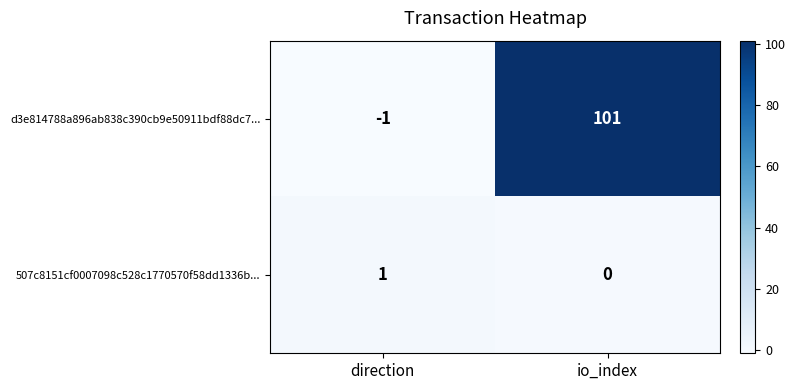

Which series has the largest total across all categories?

d3e814788a896ab838c390cb9e50911bdf88dc7...